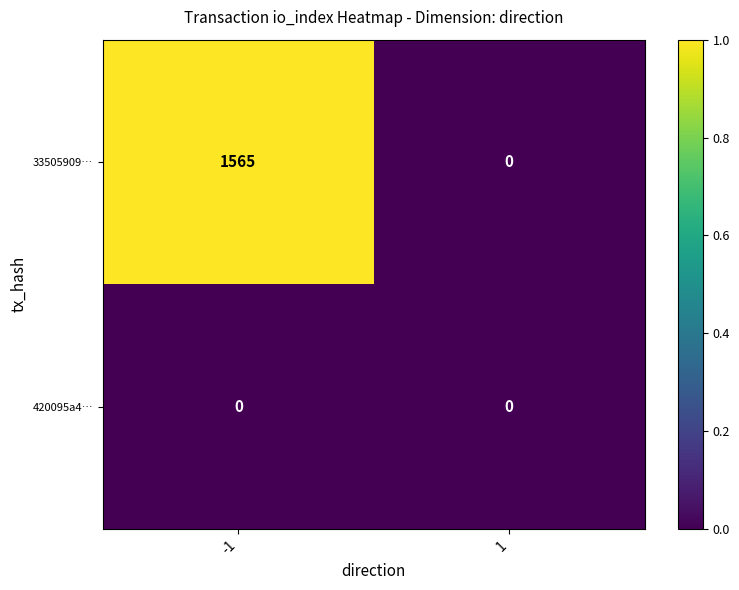

List the series in order of their peak value, lowest first.

420095a4…, 33505909…